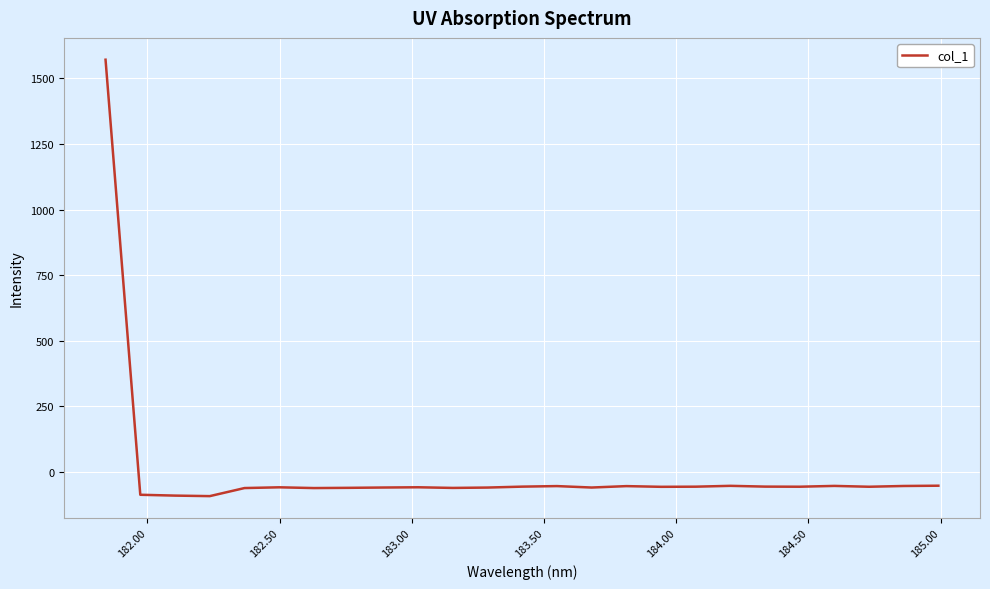

What is the minimum value shown in the chart?

-92.8